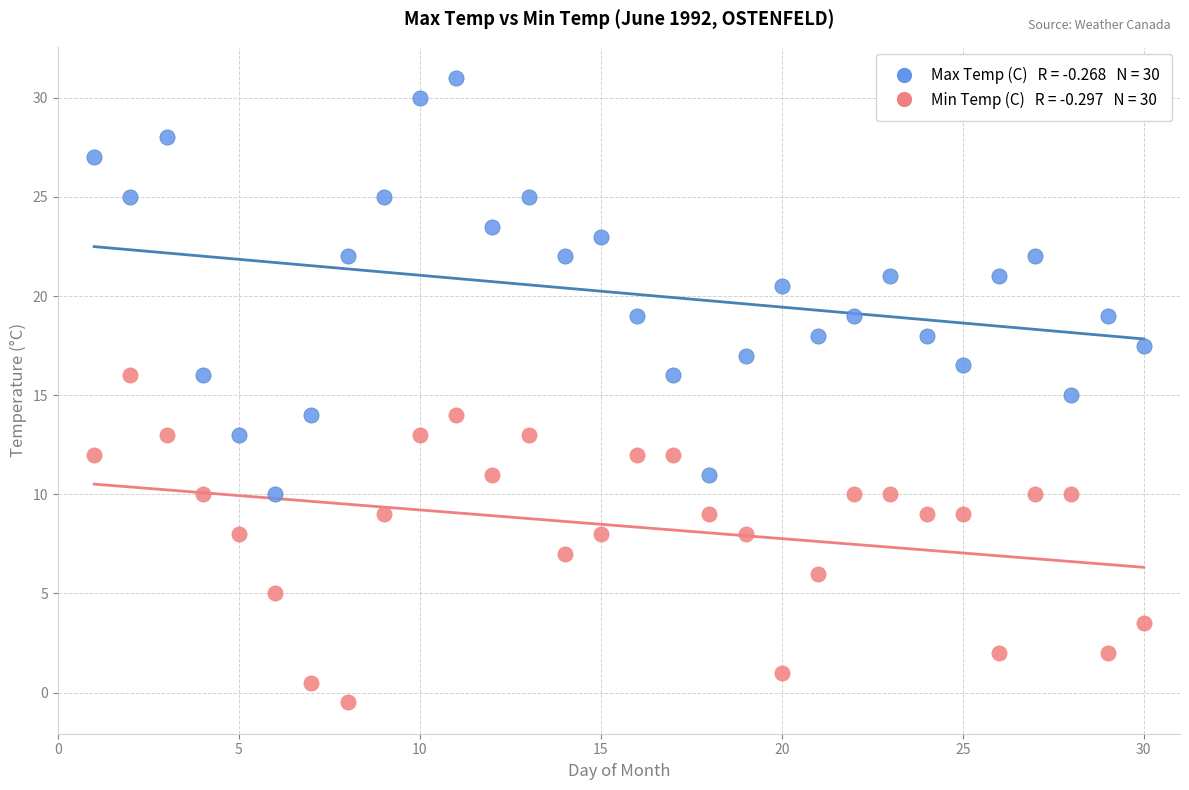

Across all data points, what is the range of X values (max minus min)?

29.0